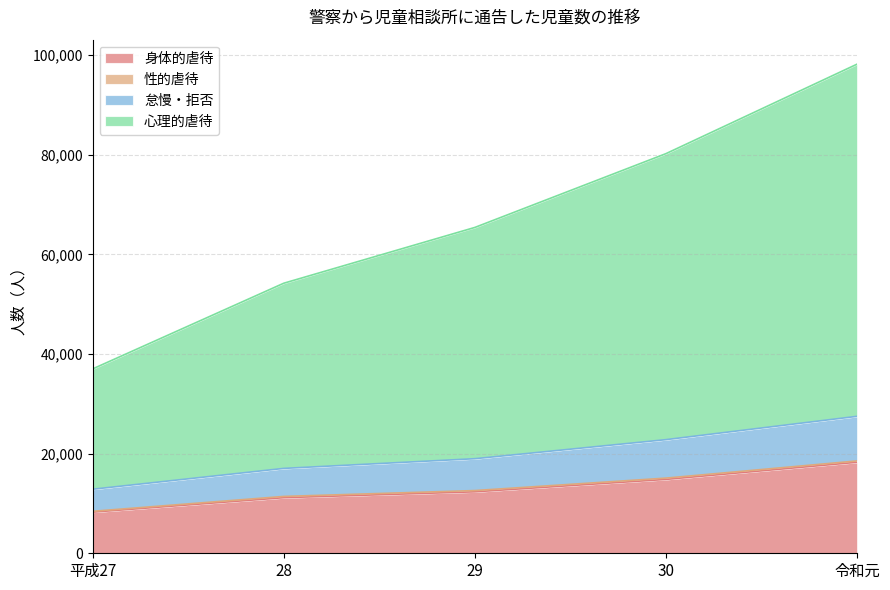

What is the difference between the maximum and minimum values in the 身体的虐待 series?

10020